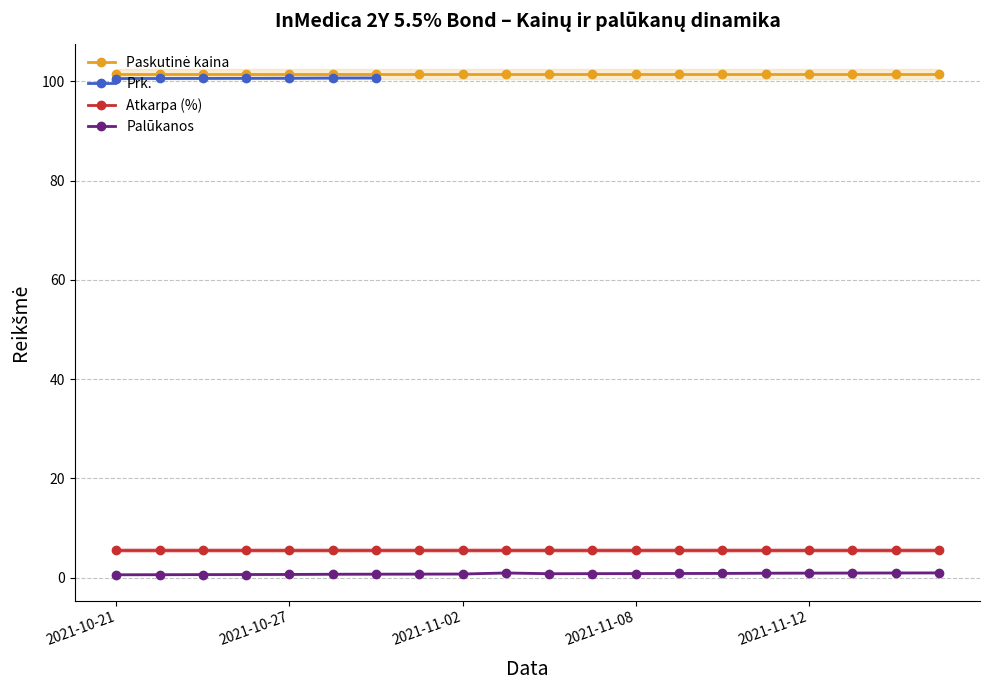

What are all the series names shown in the legend?

Paskutine kaina, Palukanos, Prk., Atkarpa